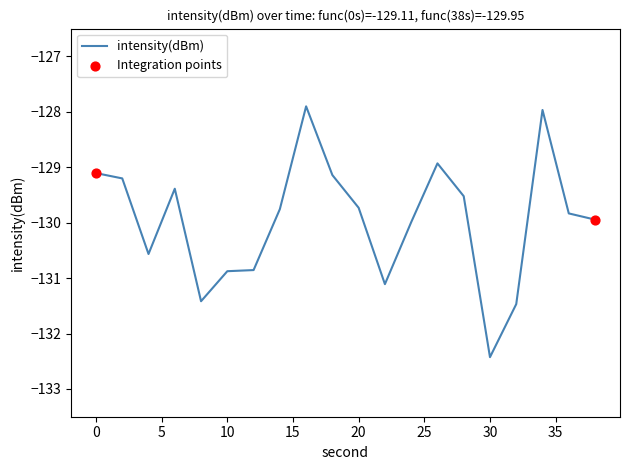

What is the smallest value displayed?

-132.4